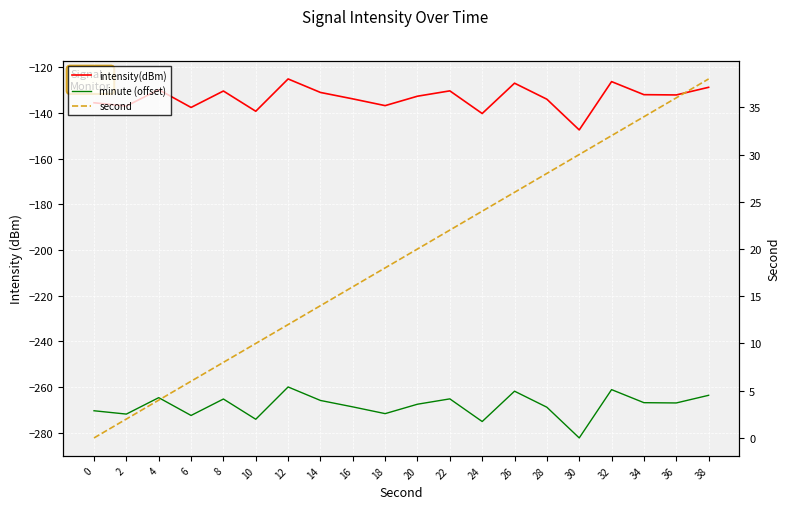

Which series has the largest total across all categories?

second